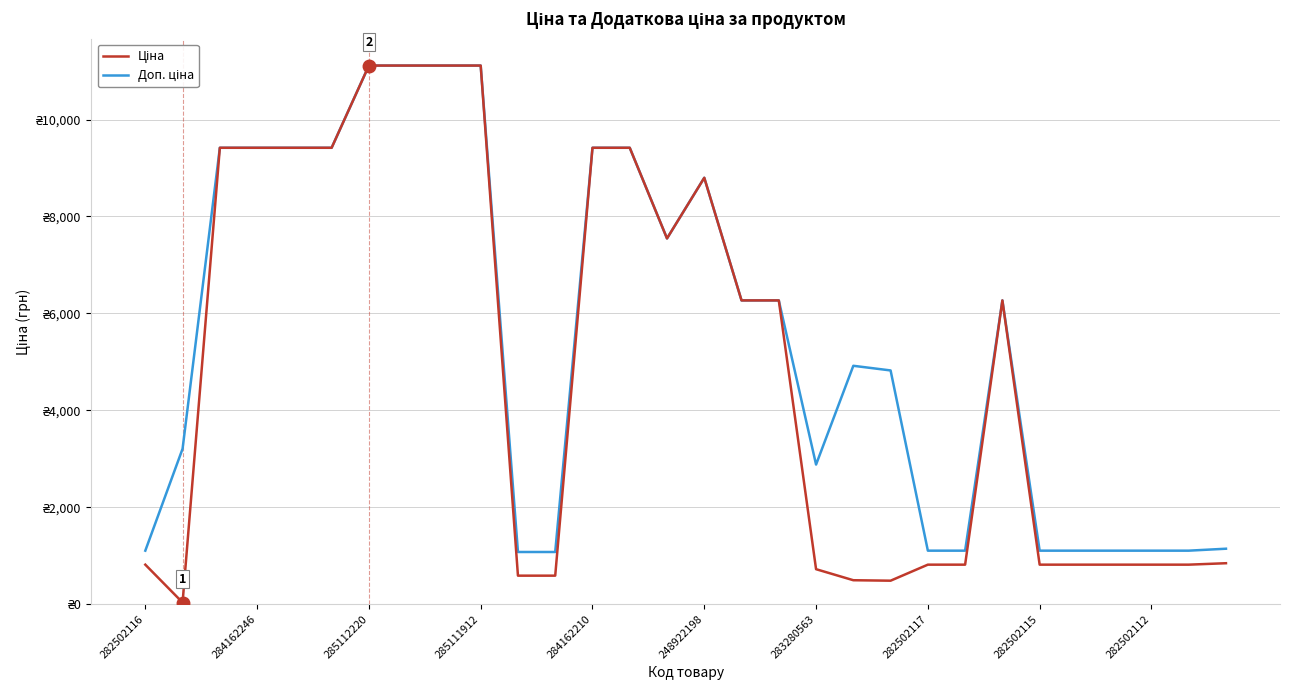

True or false: Доп. ціна and Ціна intersect in this chart.

False